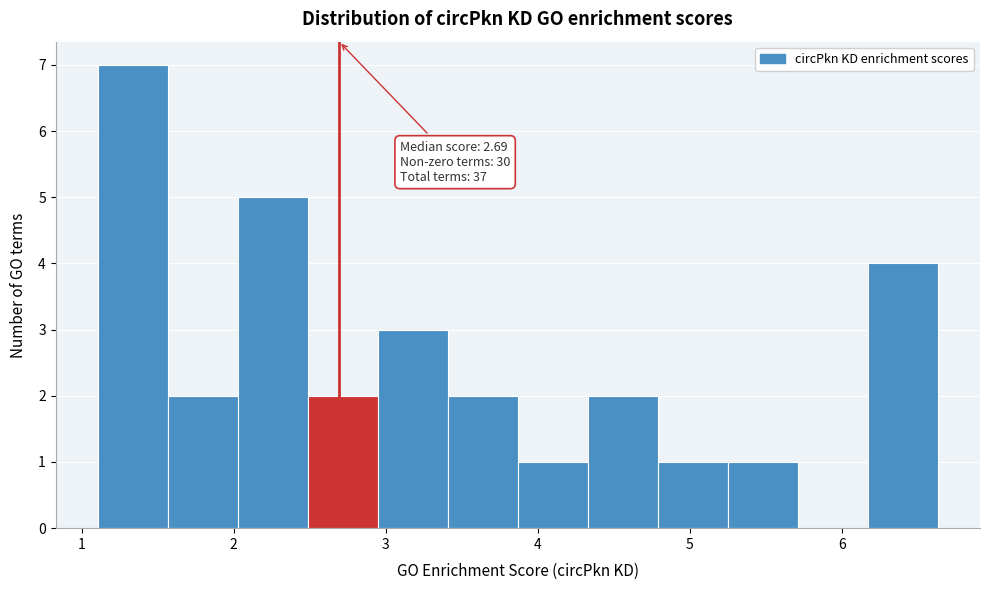

Over which range of the x-axis is the bar tallest?

1.1 to 1.6